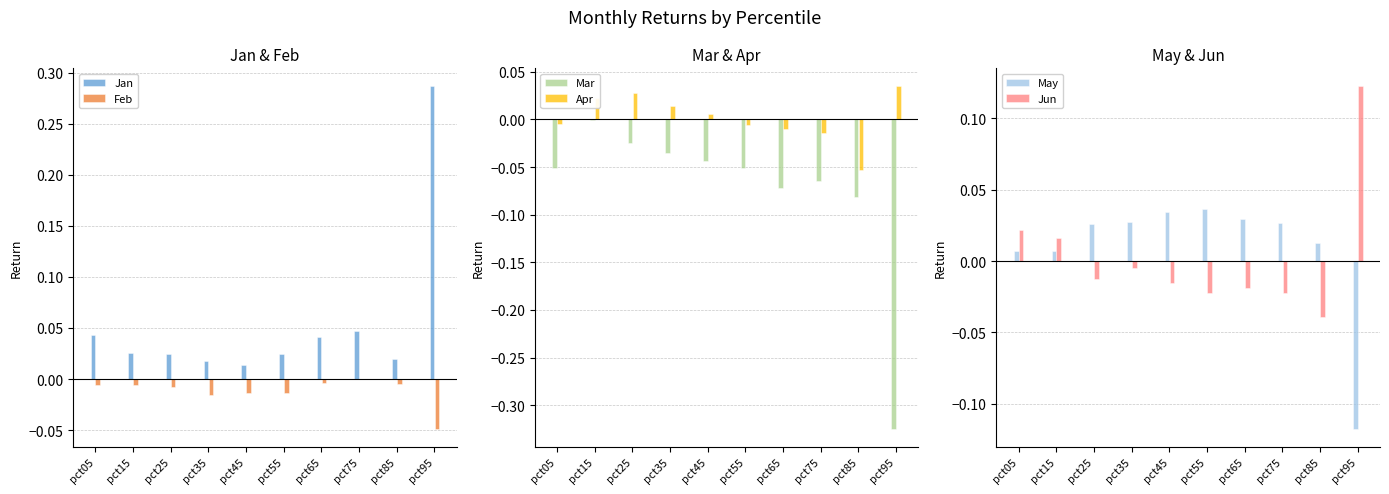

The value of Feb at pct15 is -0.0. True or false?

False